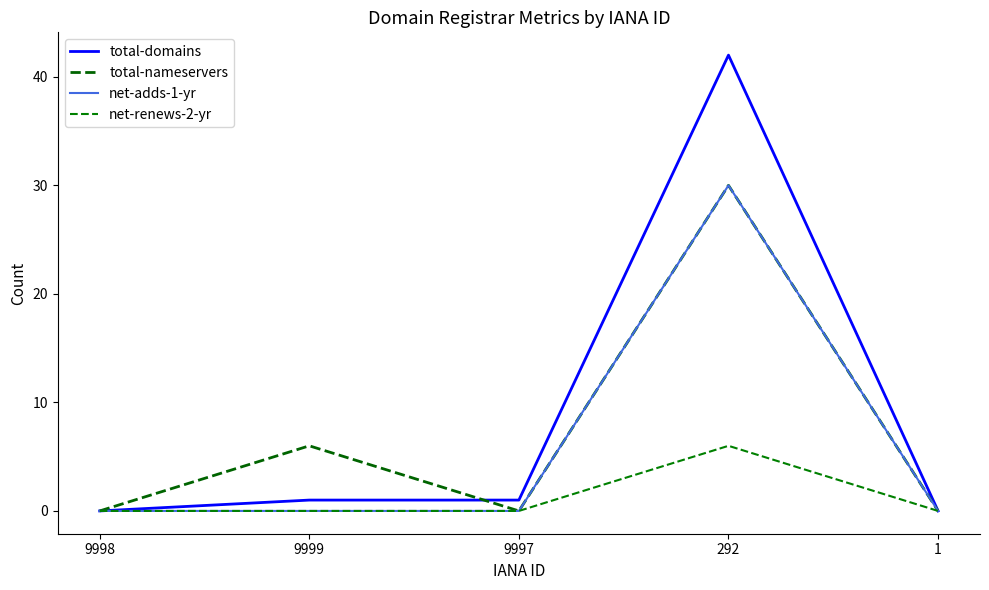

Is the value of net-renews-2-yr at 9997 greater than the value of net-adds-1-yr at 9997?

No